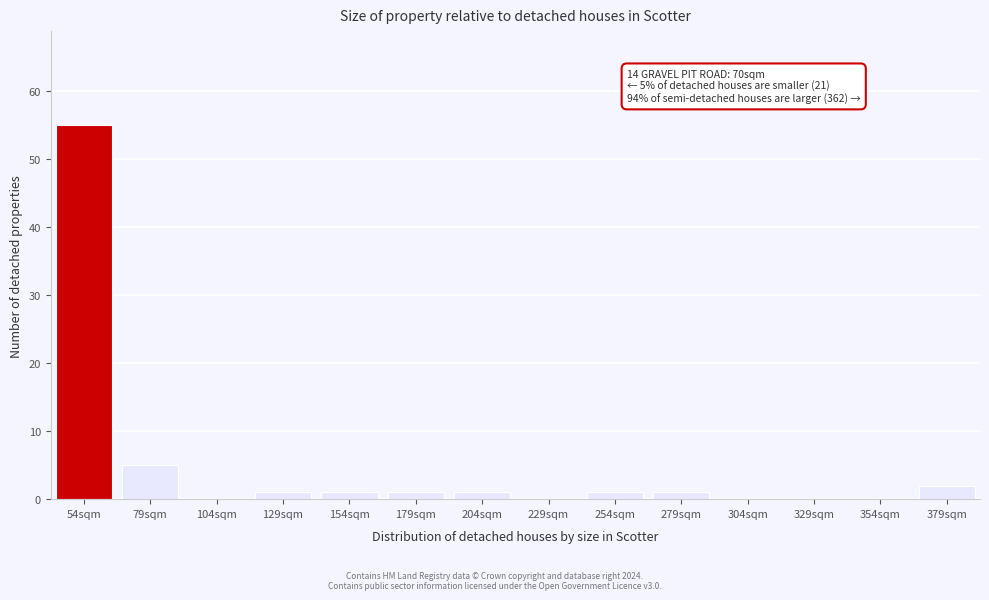

Reading left to right, extract all data points from this chart.

54sqm=55	79sqm=5	104sqm=0	129sqm=1	154sqm=1	179sqm=1	204sqm=1	229sqm=0	254sqm=1	279sqm=1	304sqm=0	329sqm=0	354sqm=0	379sqm=2